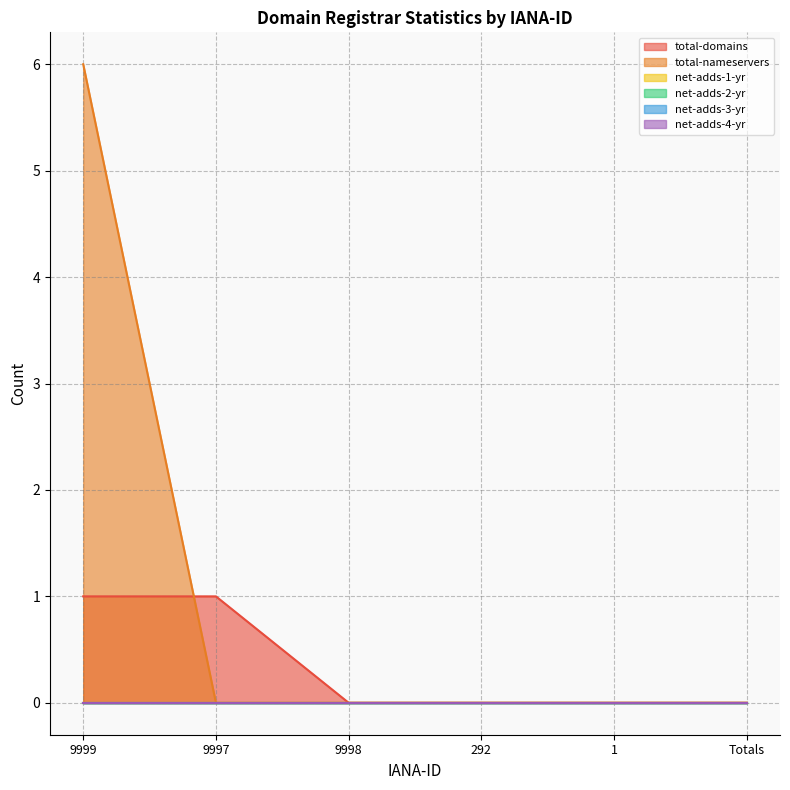

True or false: net-adds-2-yr has more than 2 points higher than both neighbors.

False